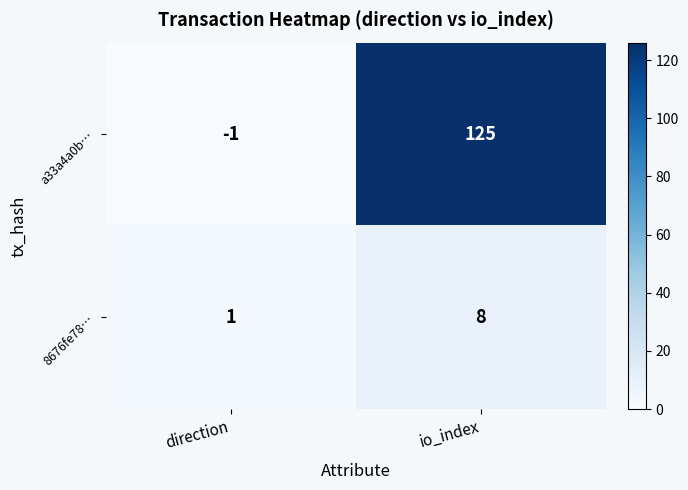

Reading left to right, list all the values displayed in this chart.

a33a4a0b…: direction=-1	io_index=125
8676fe78…: direction=1	io_index=8